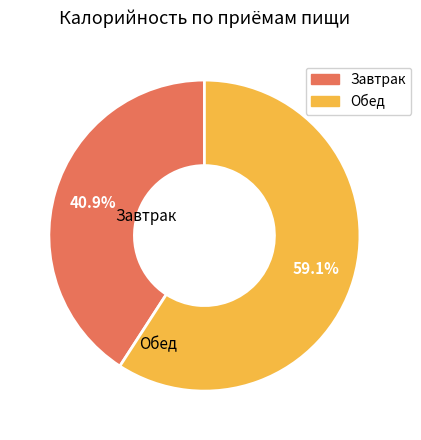

To the nearest percent, what is the difference between the largest and smallest slice percentages?

18%